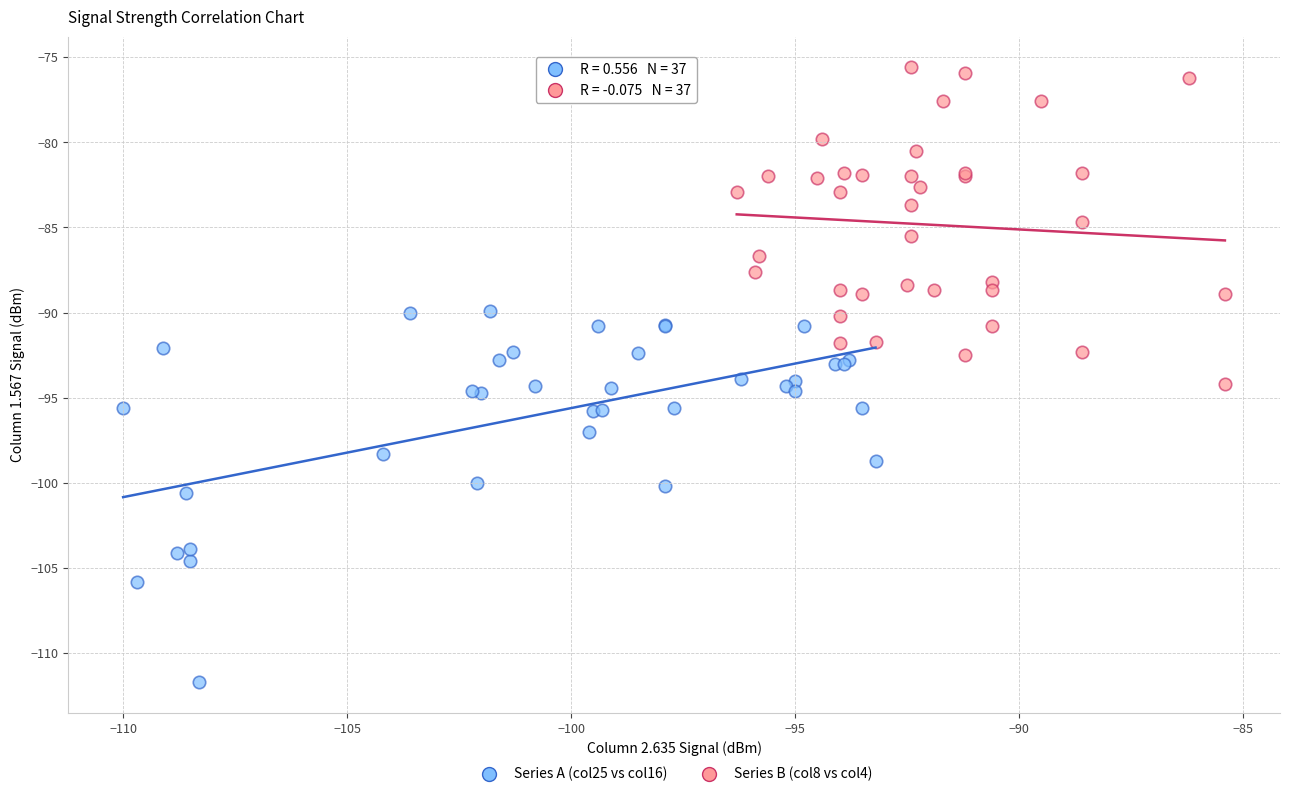

Which series contains the lowest Y value?

Series A (col25 vs col16)